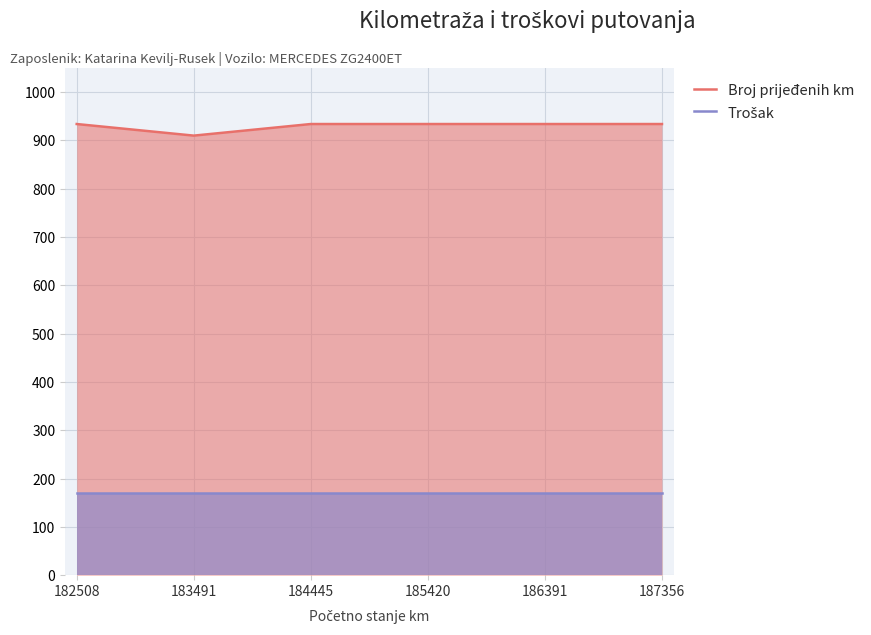

What is the total value across all series at 186391?

1104